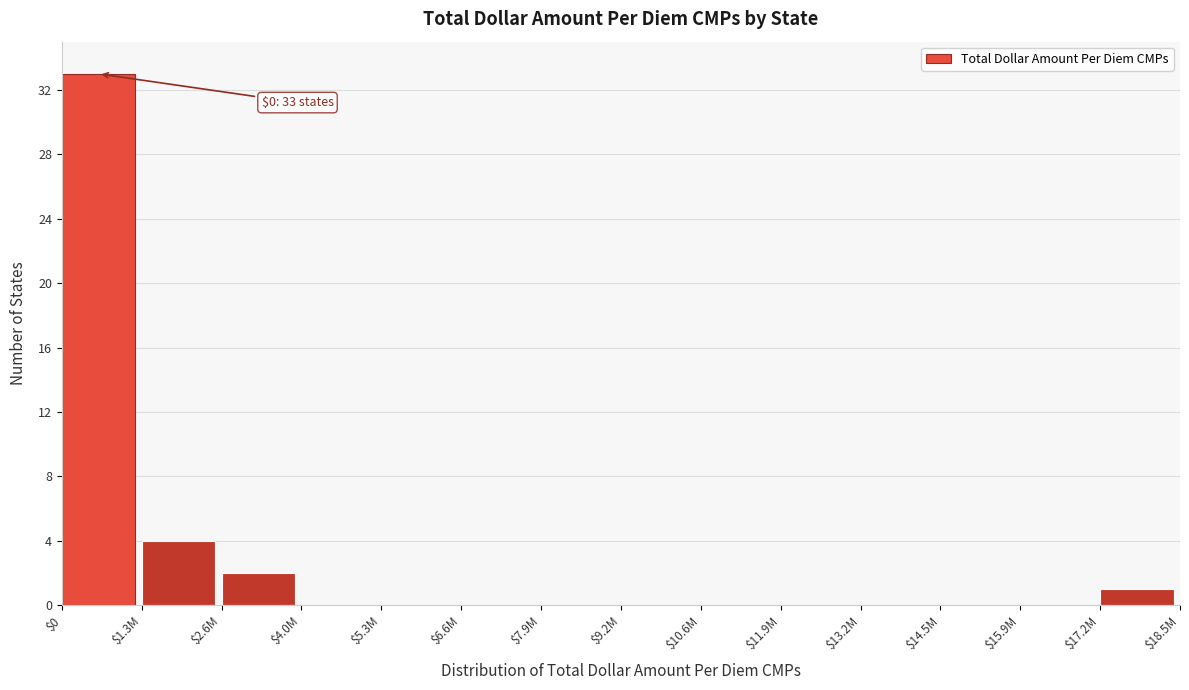

True or false: the data shows 2 at $1.3M.

False